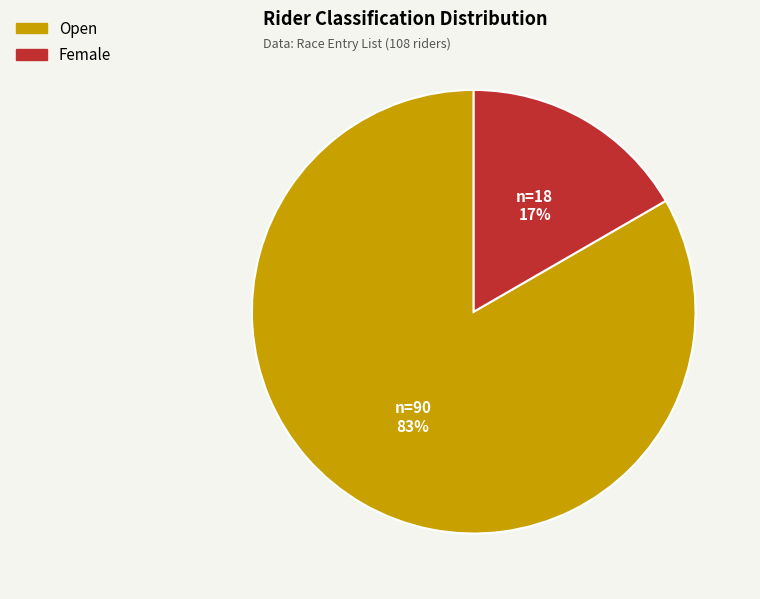

Which category has the smallest portion of the pie?

Female